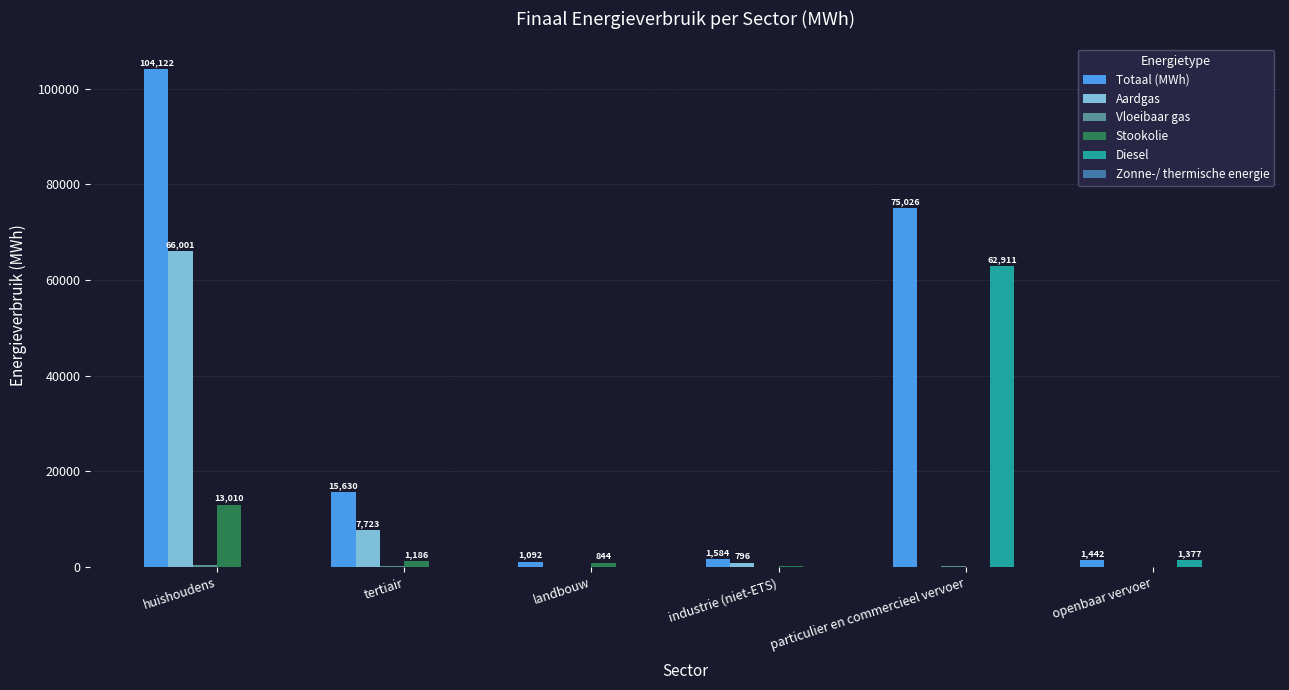

At which label is Aardgas closest to 33000?

tertiair